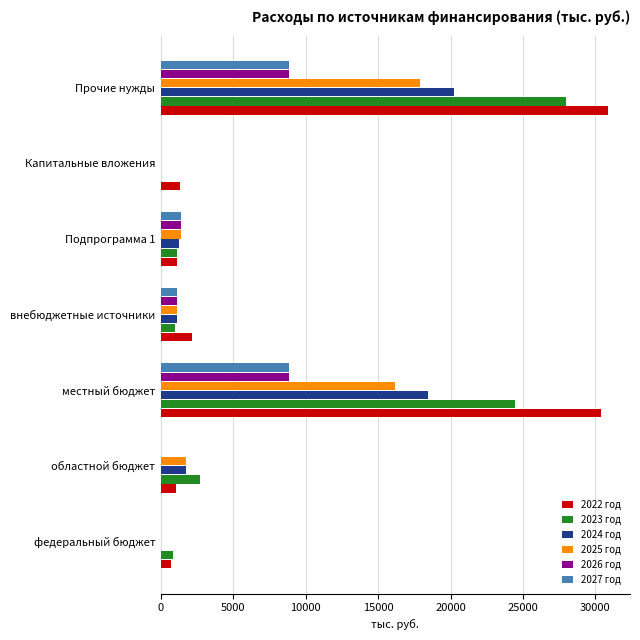

Which series changed the most between местный бюджет and Прочие нужды?

2023 год